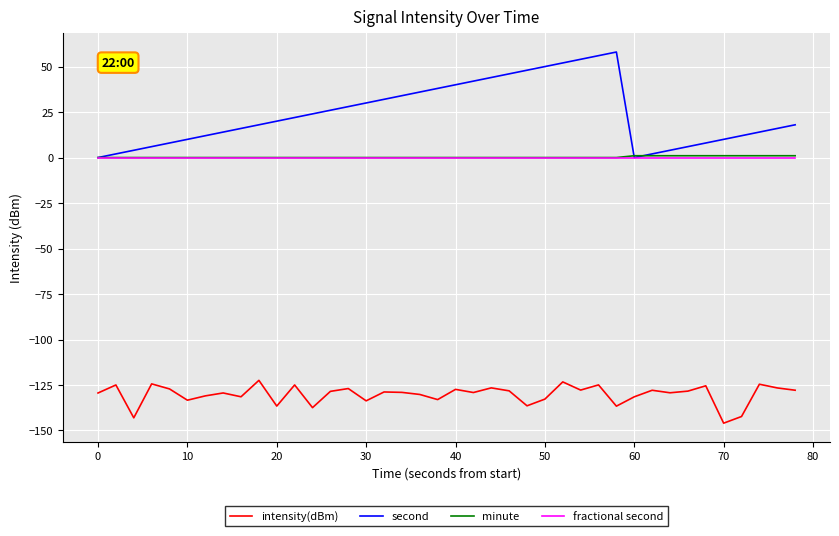

True or false: intensity(dBm) and minute intersect in this chart.

False